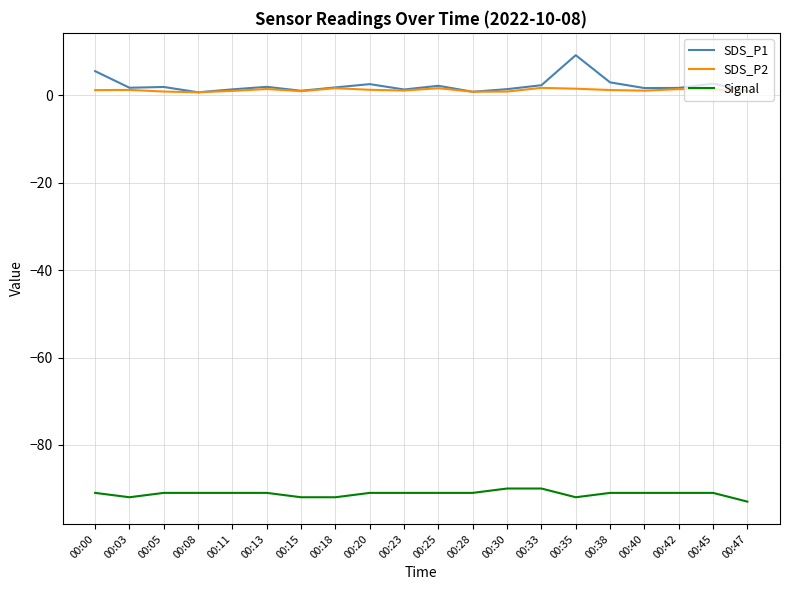

Rank the series by their maximum value, from highest to lowest.

SDS_P1, SDS_P2, Signal